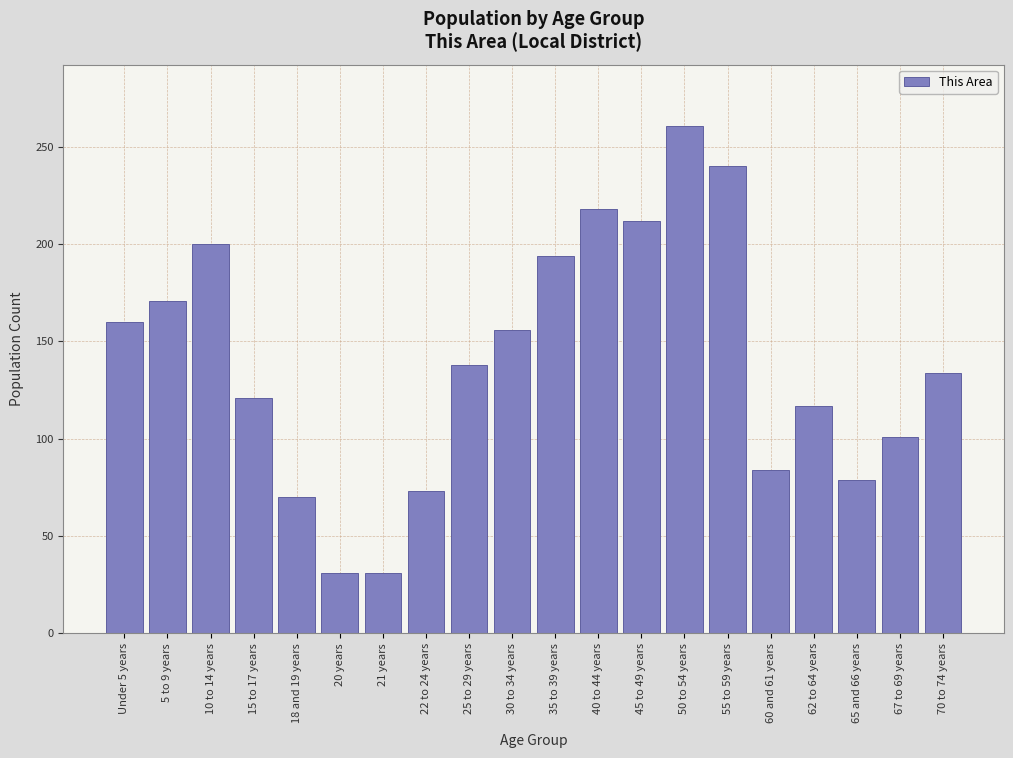

Reading left to right, transcribe all the data shown in this chart.

Under 5 years=160	5 to 9 years=171	10 to 14 years=200	15 to 17 years=121	18 and 19 years=70	20 years=31	21 years=31	22 to 24 years=73	25 to 29 years=138	30 to 34 years=156	35 to 39 years=194	40 to 44 years=218	45 to 49 years=212	50 to 54 years=261	55 to 59 years=240	60 and 61 years=84	62 to 64 years=117	65 and 66 years=79	67 to 69 years=101	70 to 74 years=134